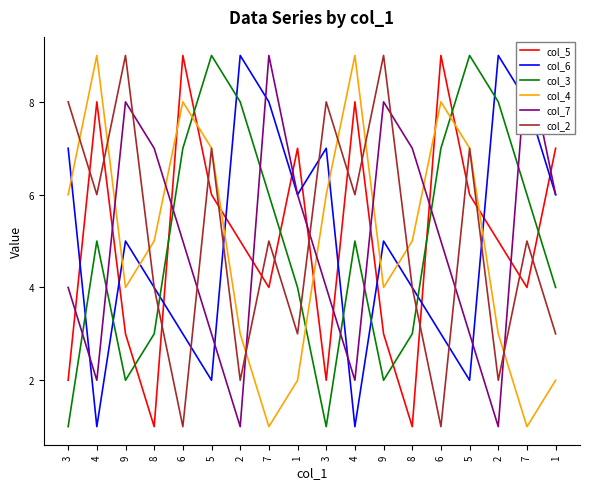

After their last crossing, which series has the higher values: col_4 or col_6?

col_6